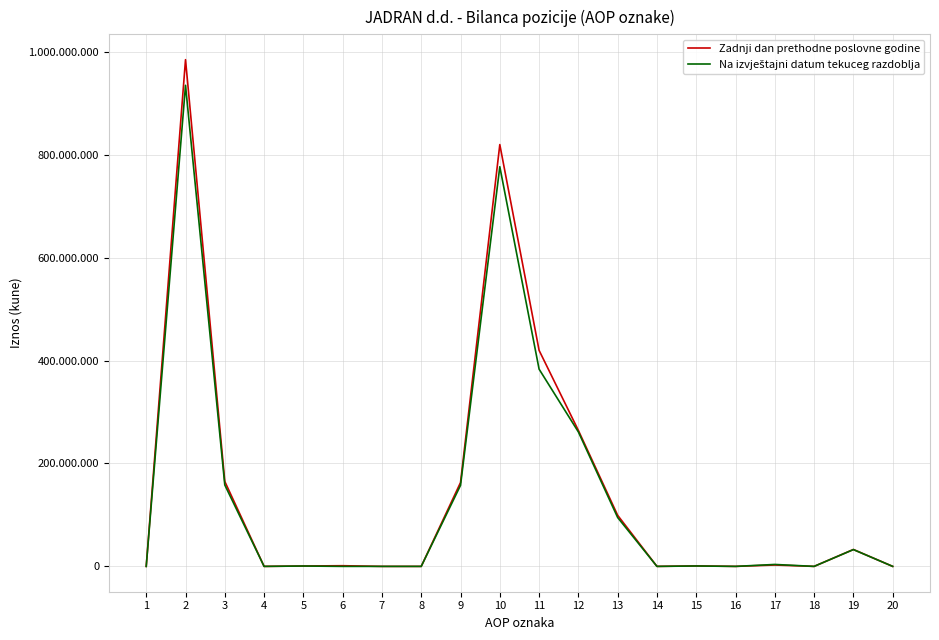

What is the sum of the Na izvještajni datum tekuceg razdoblja values at 18 and 19?

32657611